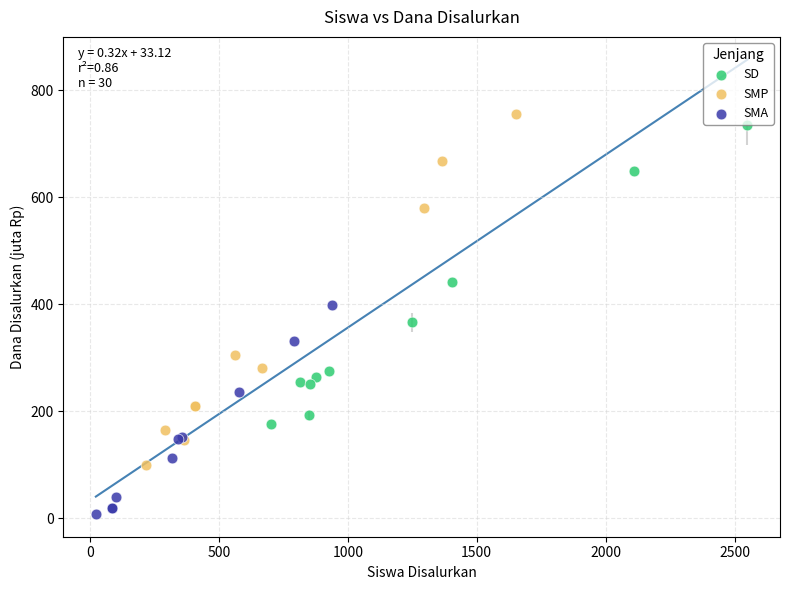

What are all the series names shown in the legend?

SD, SMP, SMA